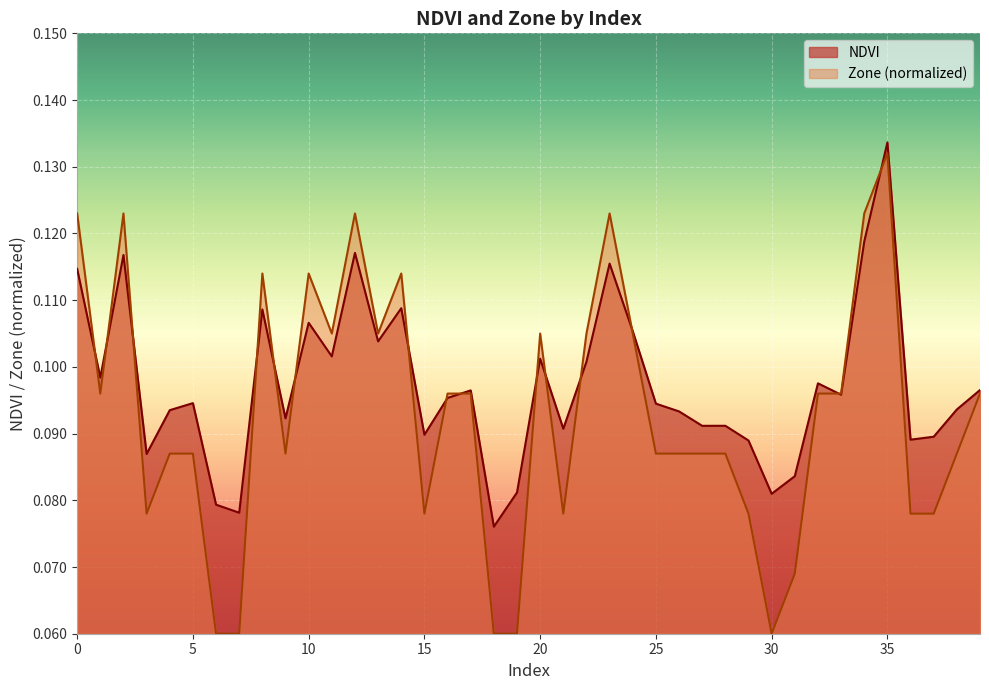

The value of NDVI at 12 is 0.1. True or false?

False